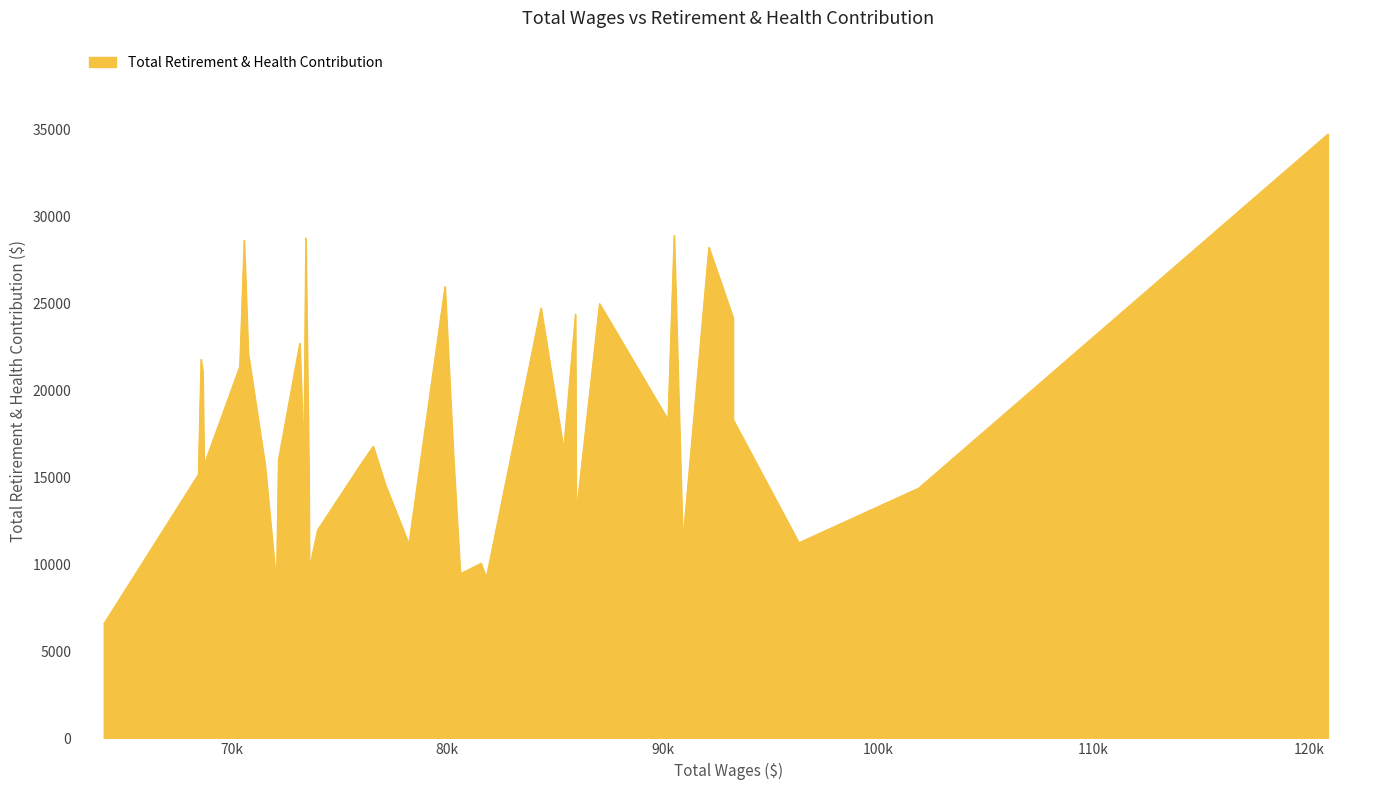

What is the smallest value displayed?

6585